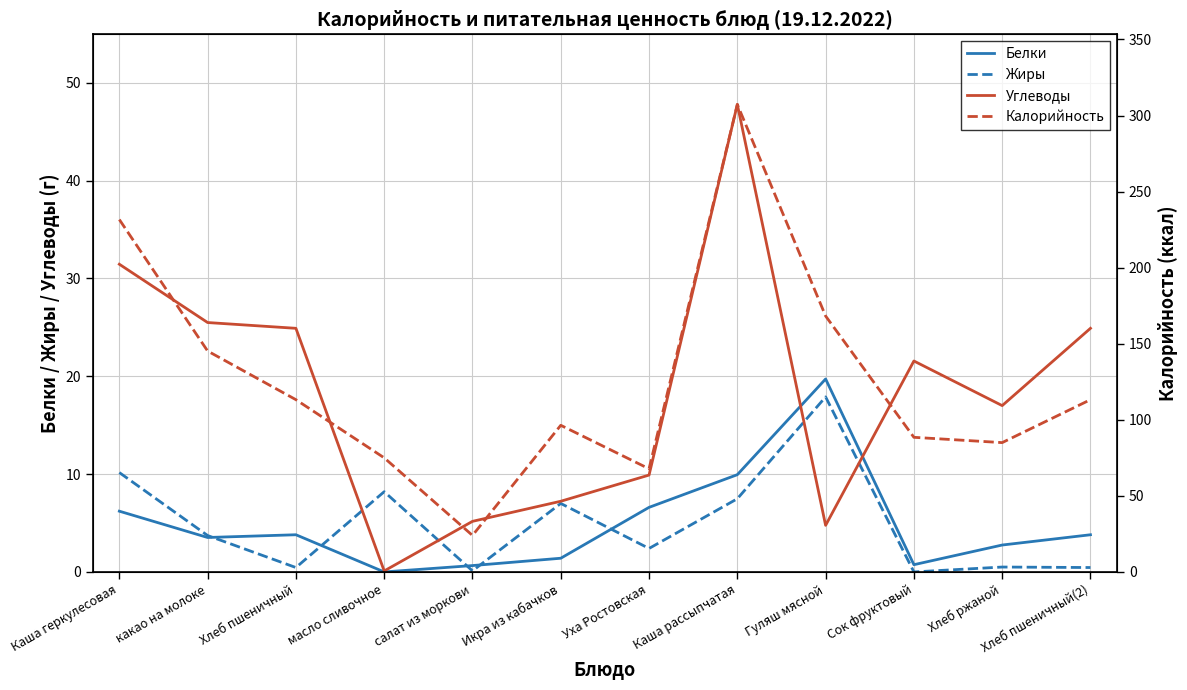

What is the maximum value for Углеводы?

47.8